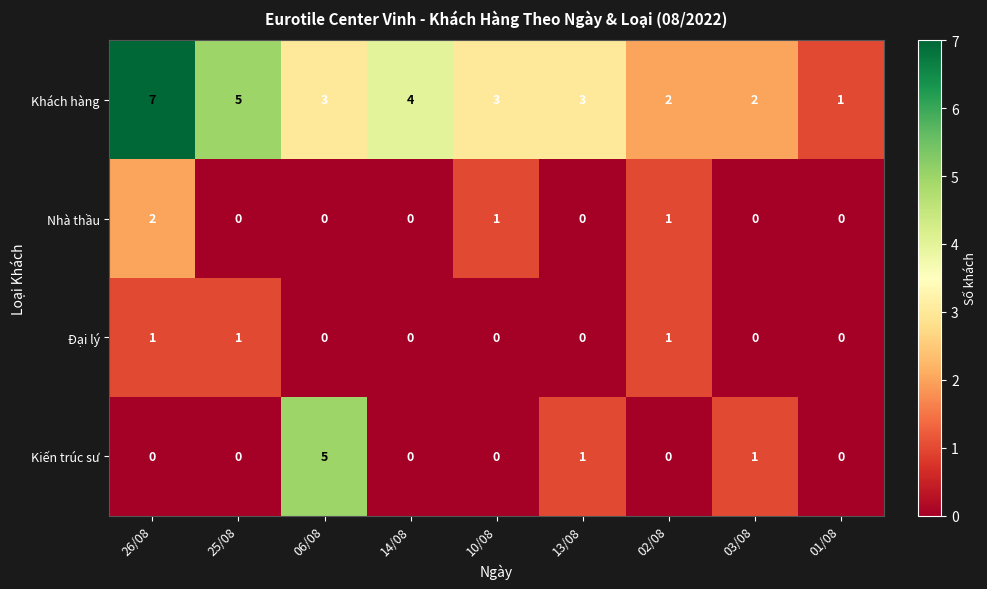

Is it true that Đại lý equals 1 at 02/08?

True